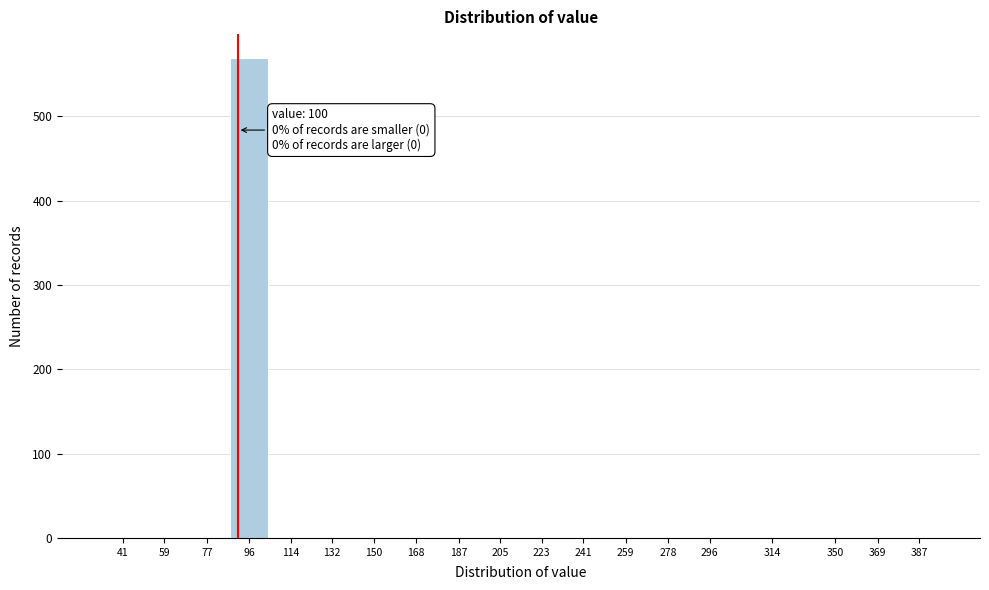

Reading left to right, transcribe all the data shown in this chart.

41=0	59=0	77=0	96=569	114=0	132=0	150=0	168=0	187=0	205=0	223=0	241=0	259=0	278=0	296=0	314=0	350=0	369=0	387=0